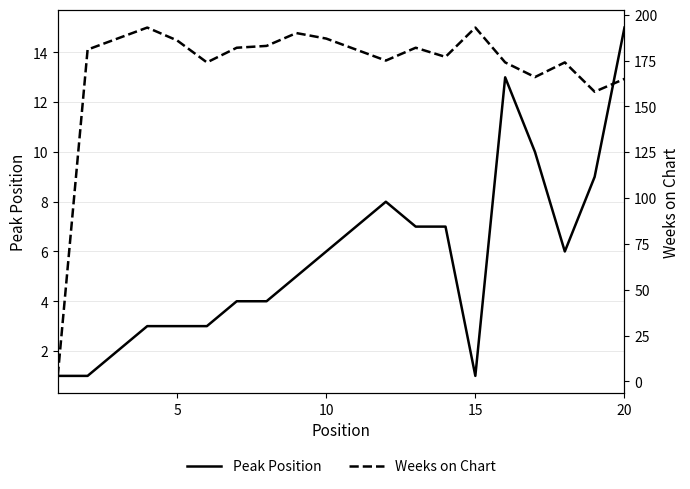

True or false: Peak Position has a value of 3 at 5.

True